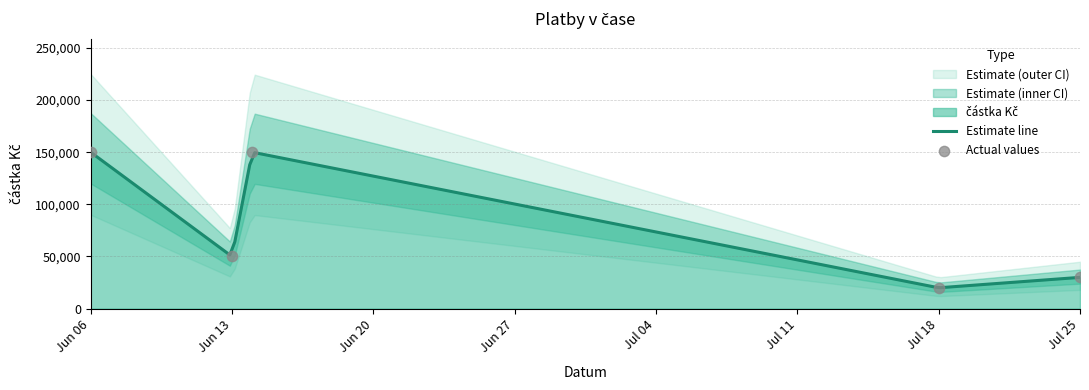

Between 2022-07-25 and 2022-06-13, which is larger?

2022-06-13